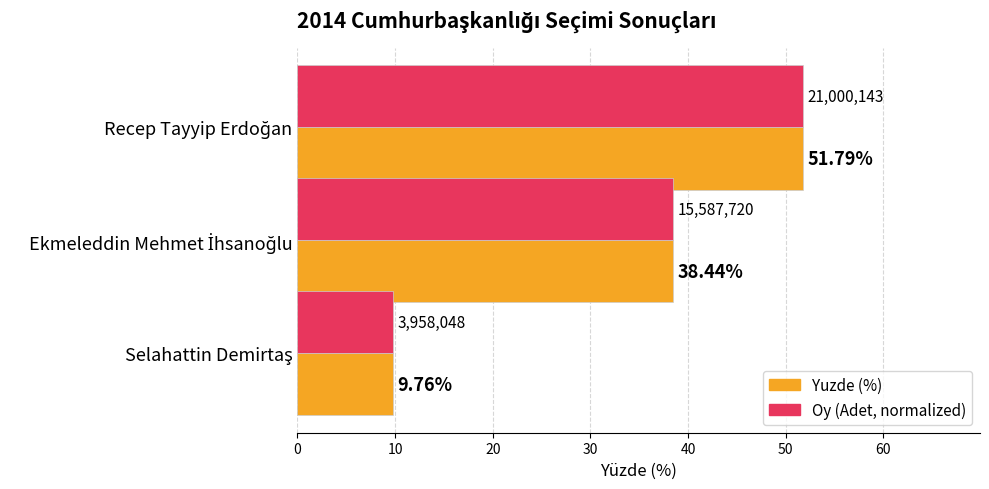

How many series are shown in this chart?

2